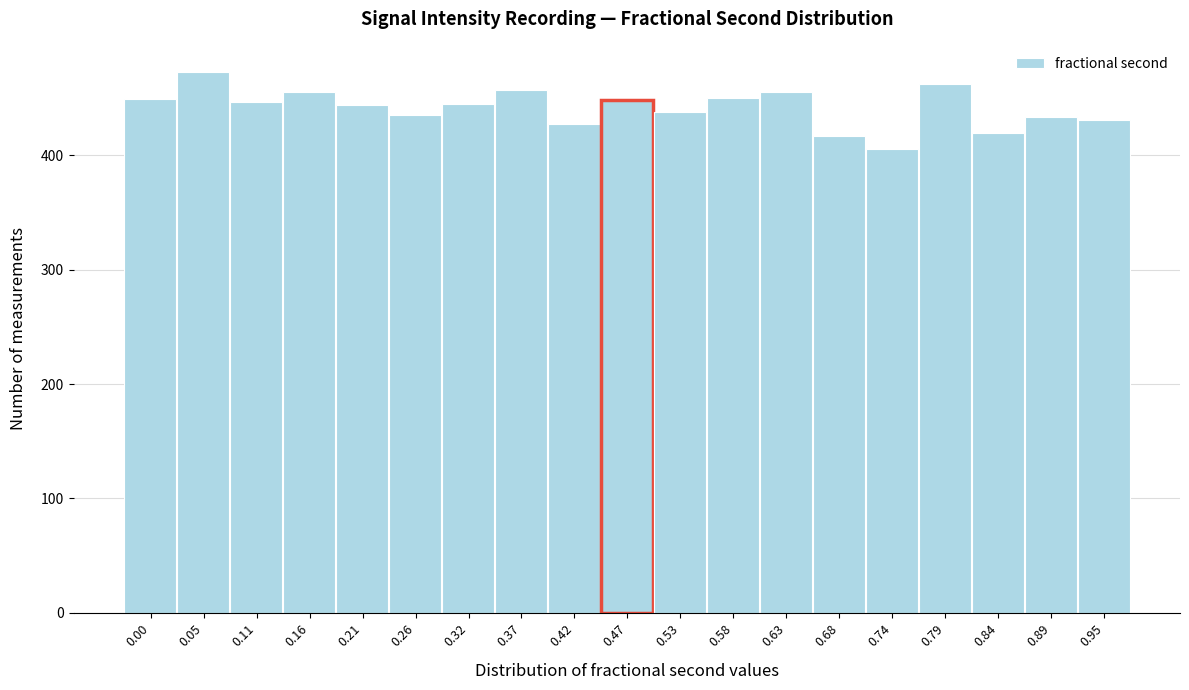

Read the value at 0.89, to the nearest 5.

435